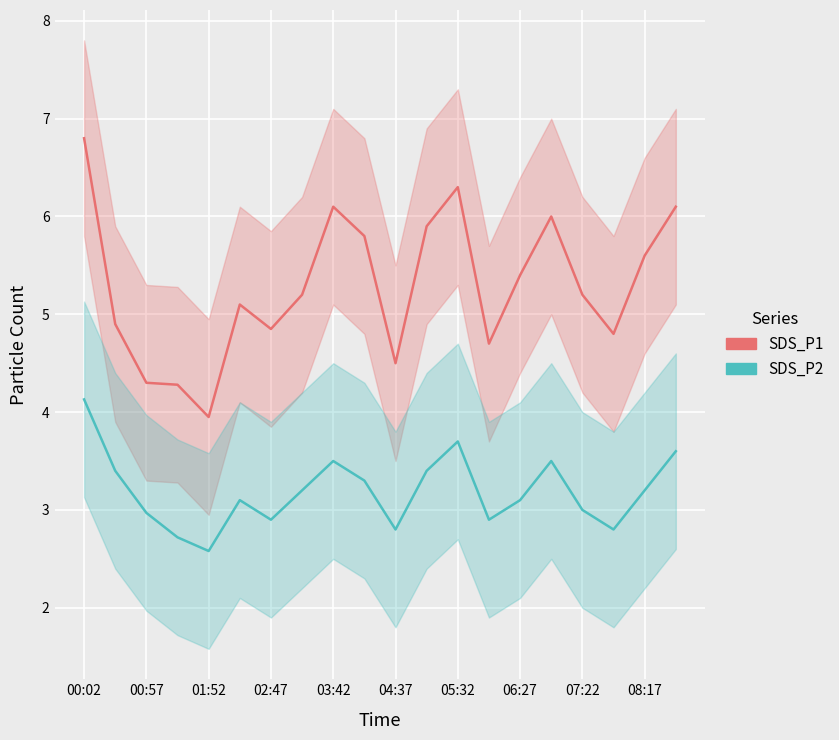

In SDS_P2, how many points are higher than both neighbors (excluding endpoints)?

4